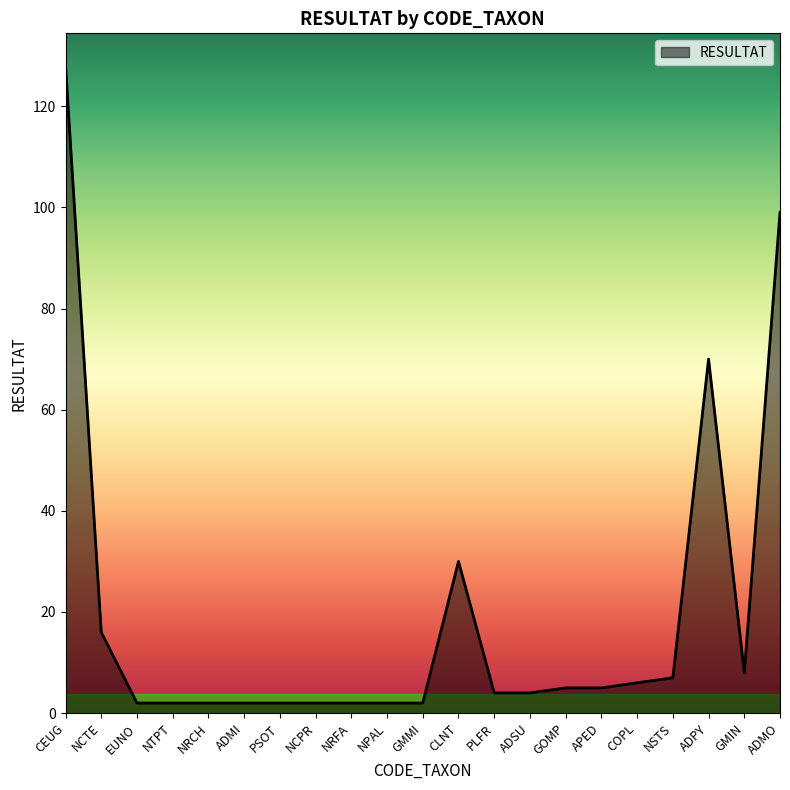

At which category does the chart reach its peak across all series?

CEUG